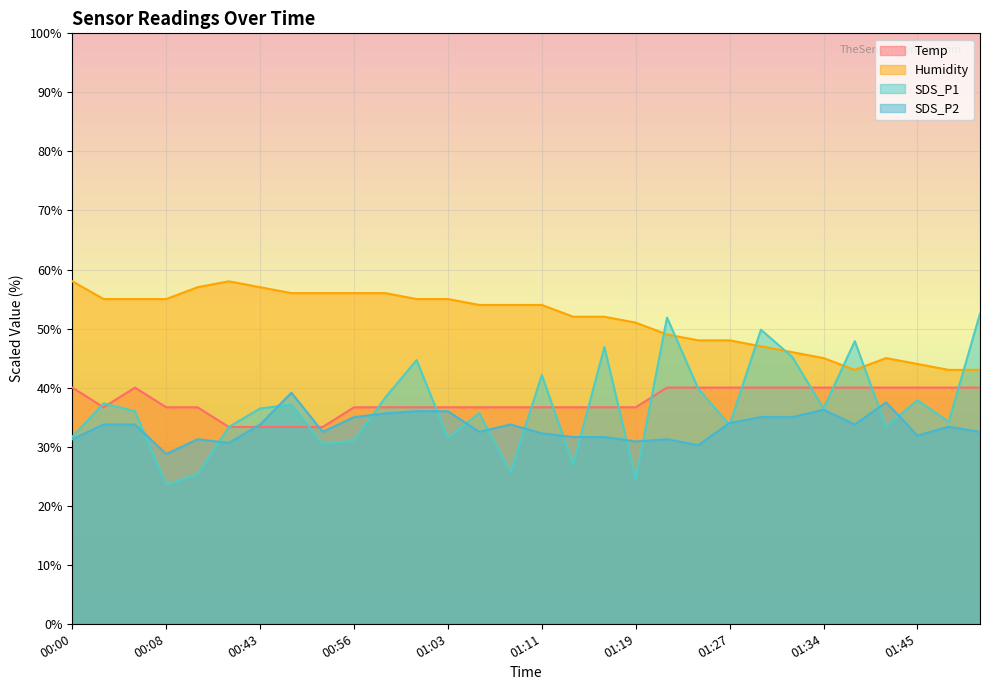

What are all the series names shown in the legend?

Temp, Humidity, SDS_P1, SDS_P2